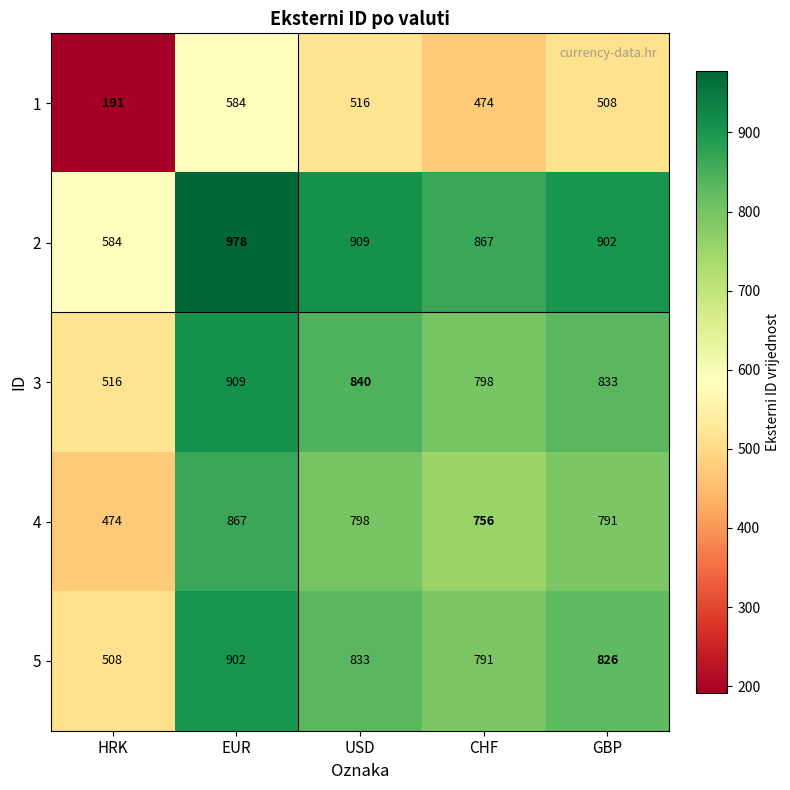

Count the number of categories in the chart.

5